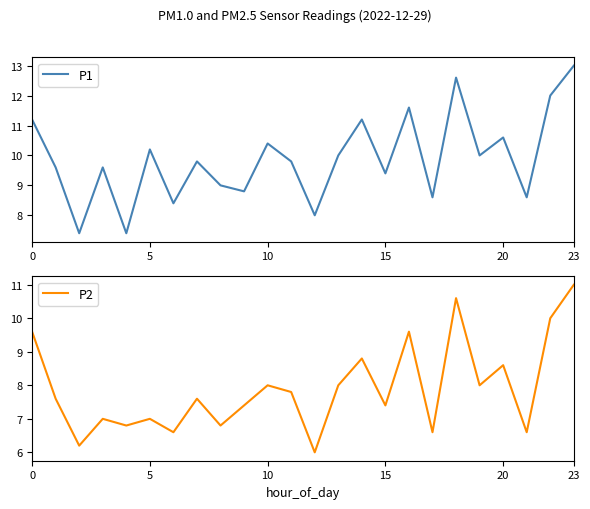

Is it true that P2 equals 3.1 at 15?

False